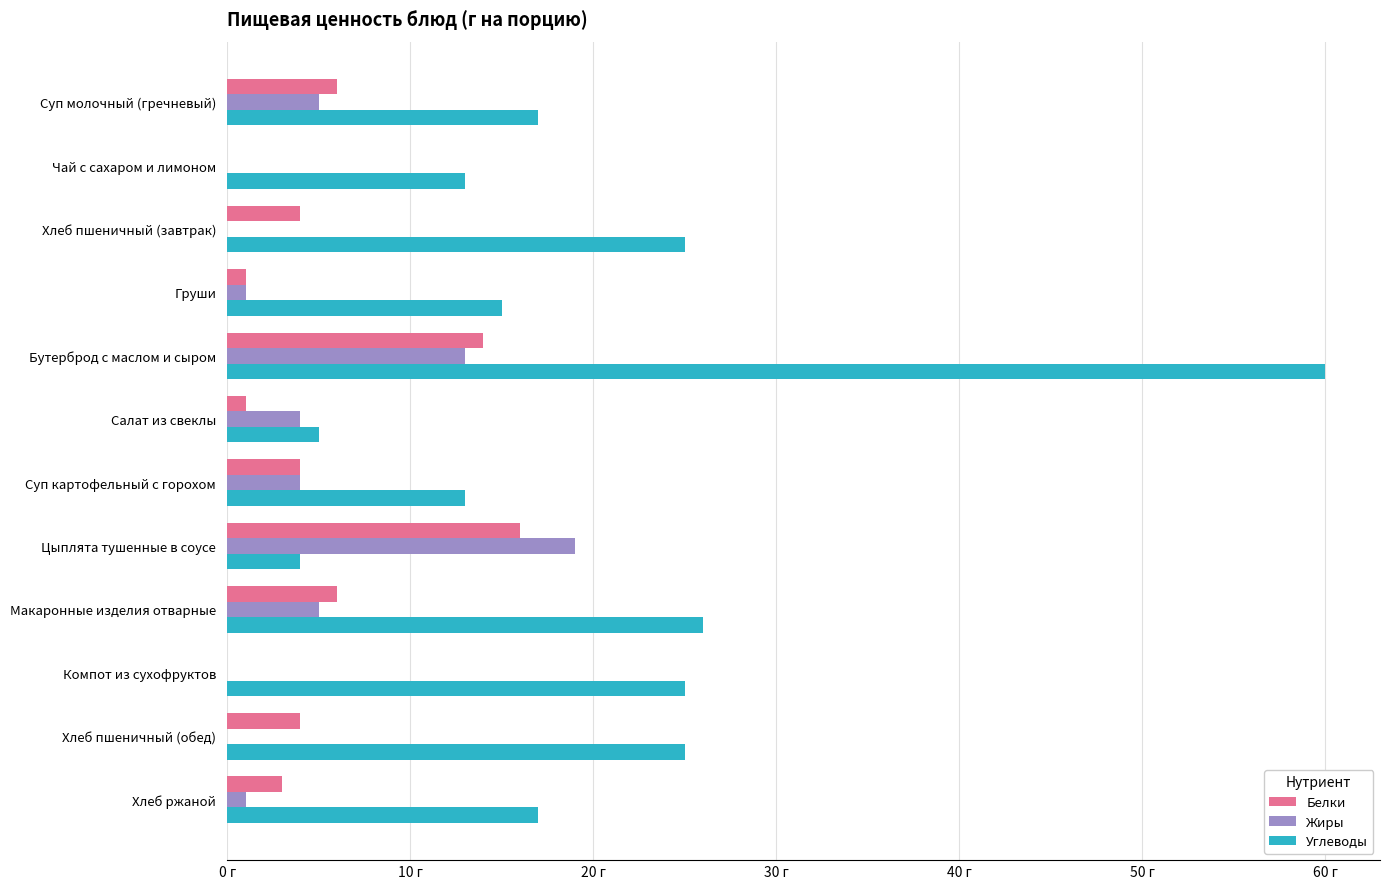

List the series in order of their peak value, lowest first.

Белки, Жиры, Углеводы